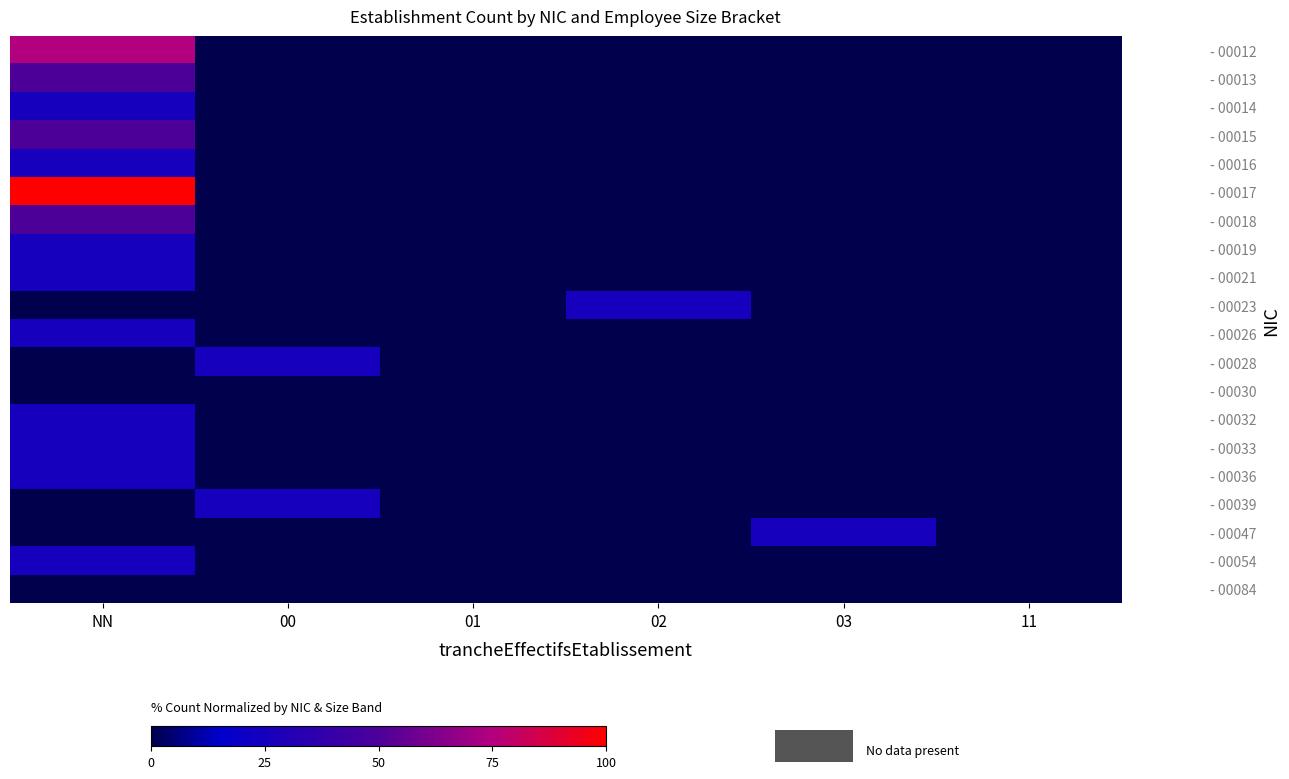

How many series are shown in this chart?

20